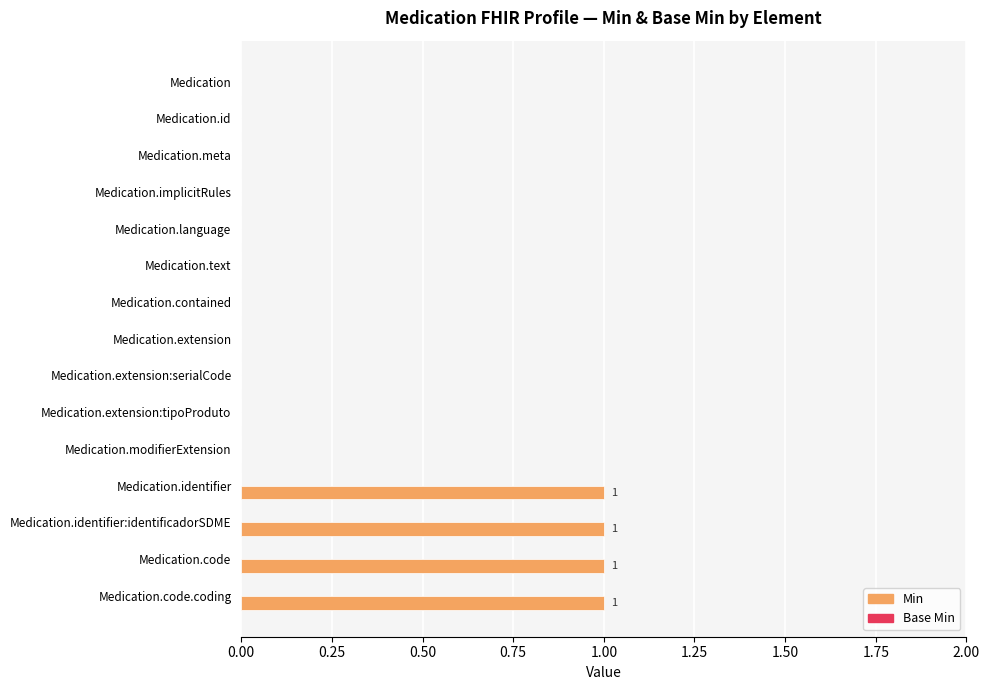

True or false: the data shows 0 at Medication.implicitRules.

True